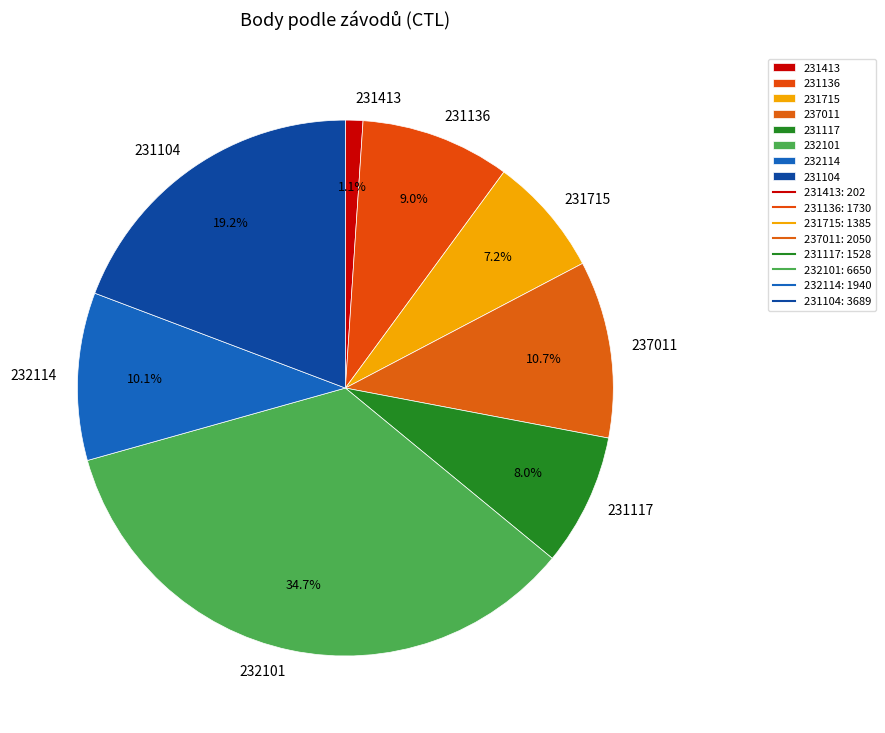

Which category has the biggest portion of the pie?

232101